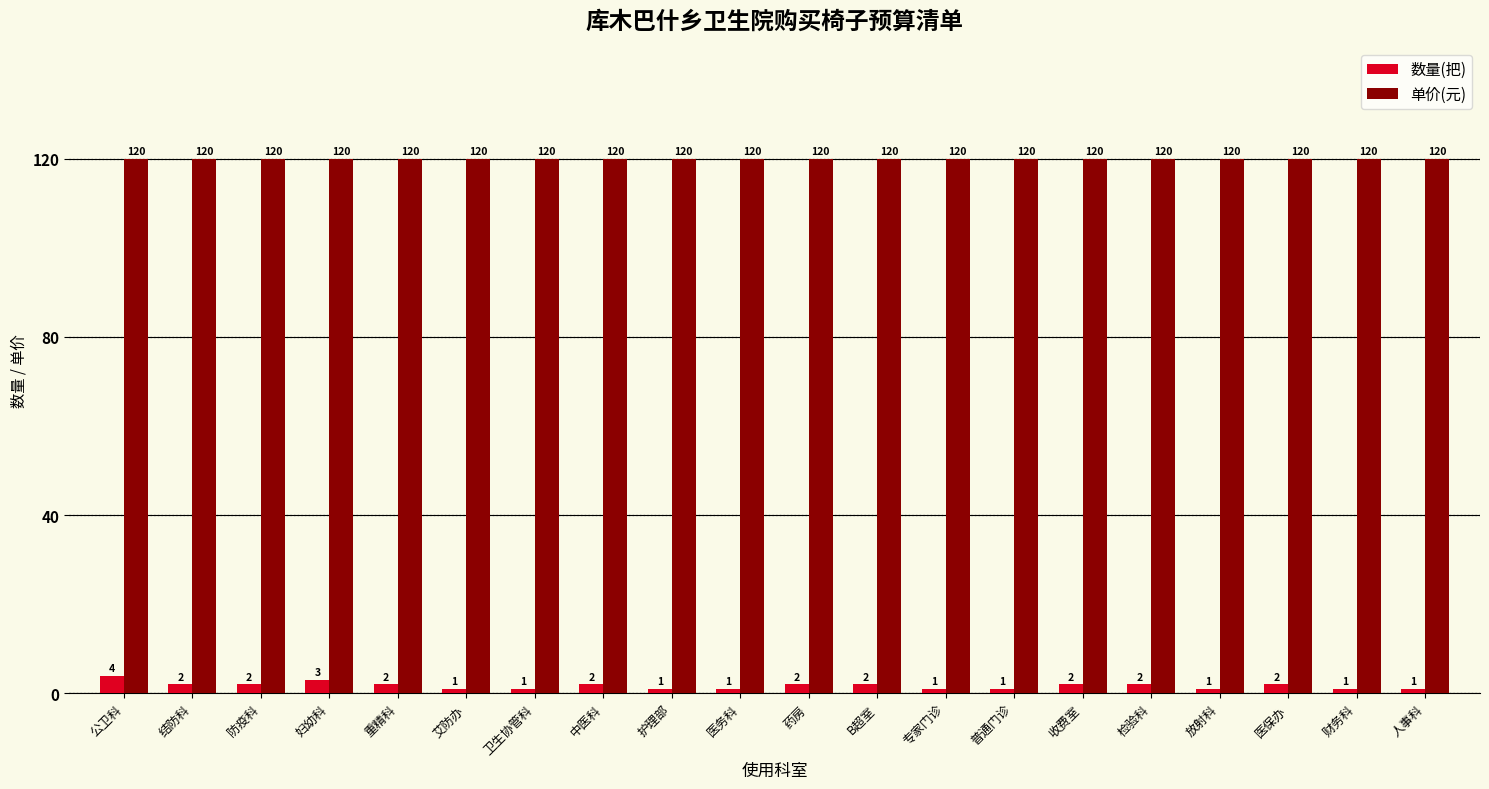

What is the greatest value displayed?

120